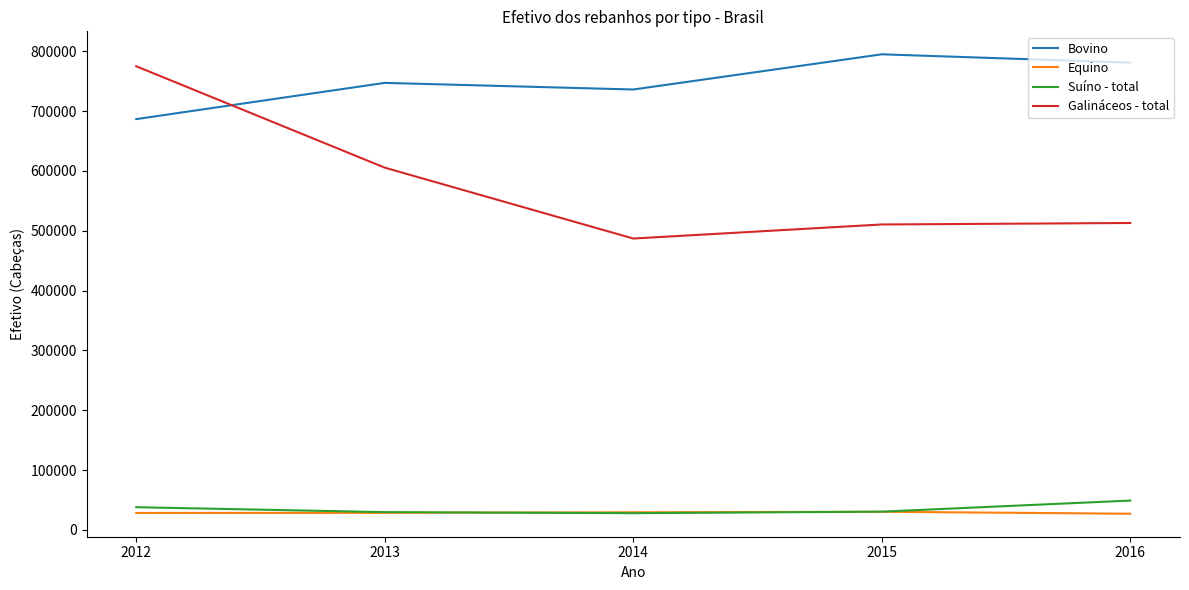

Which series has the widest spread of values?

Galináceos - total